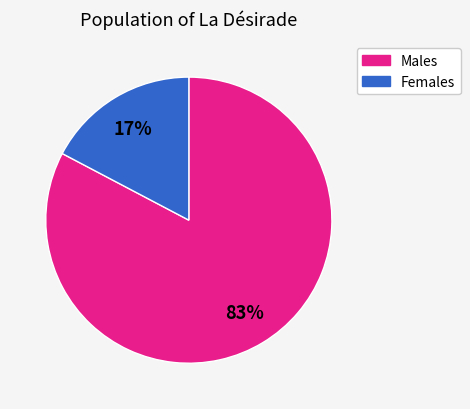

Is there a majority slice in this chart?

Yes